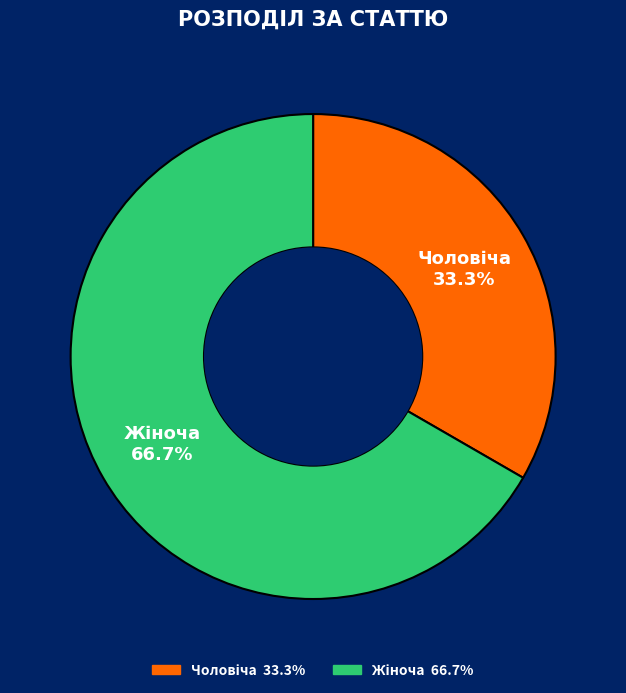

Is there a majority slice in this chart?

Yes